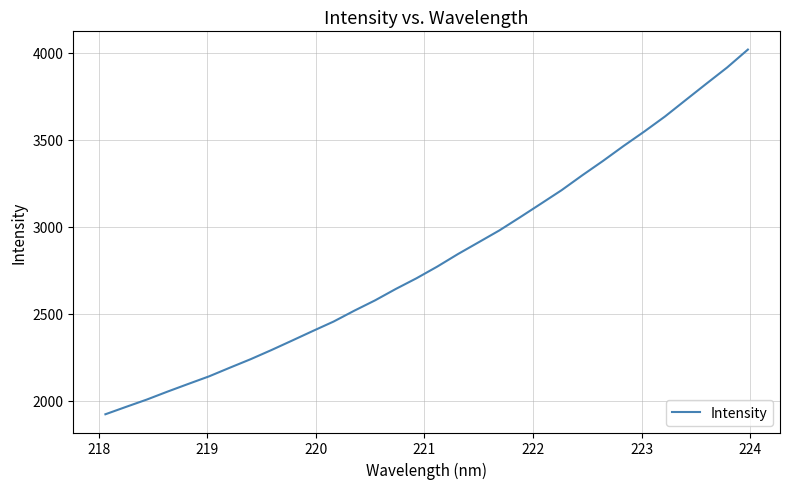

What is the minimum value shown in the chart?

1922.7